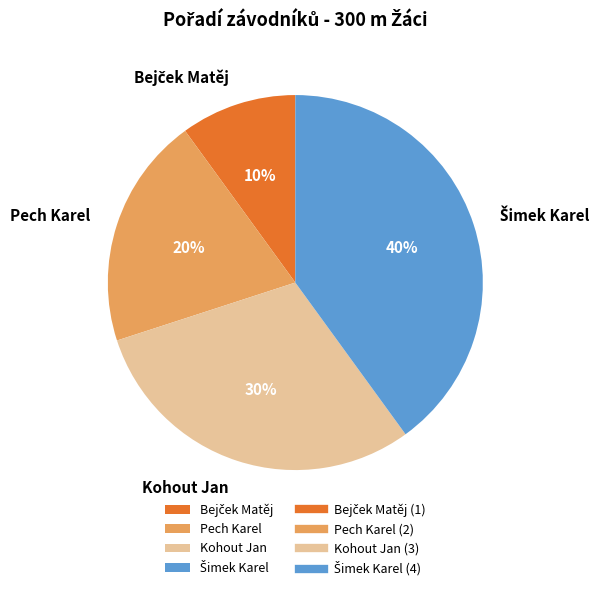

The Pech Karel slice represents 20% of the pie. True or false?

True